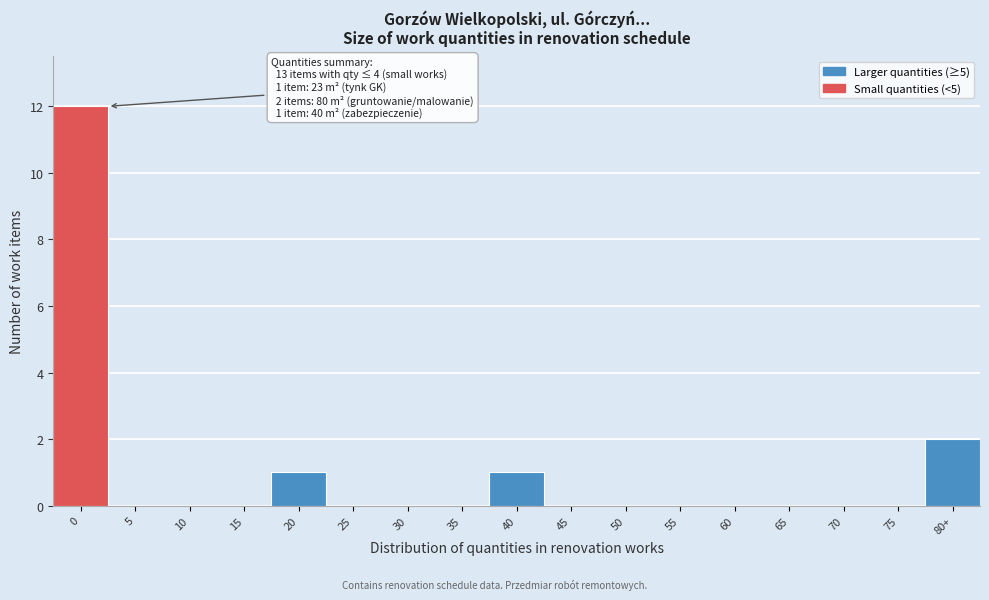

Reading left to right, what are all the values shown in this chart?

0=12	5=0	10=0	15=0	20=1	25=0	30=0	35=0	40=1	45=0	50=0	55=0	60=0	65=0	70=0	75=0	80+=2